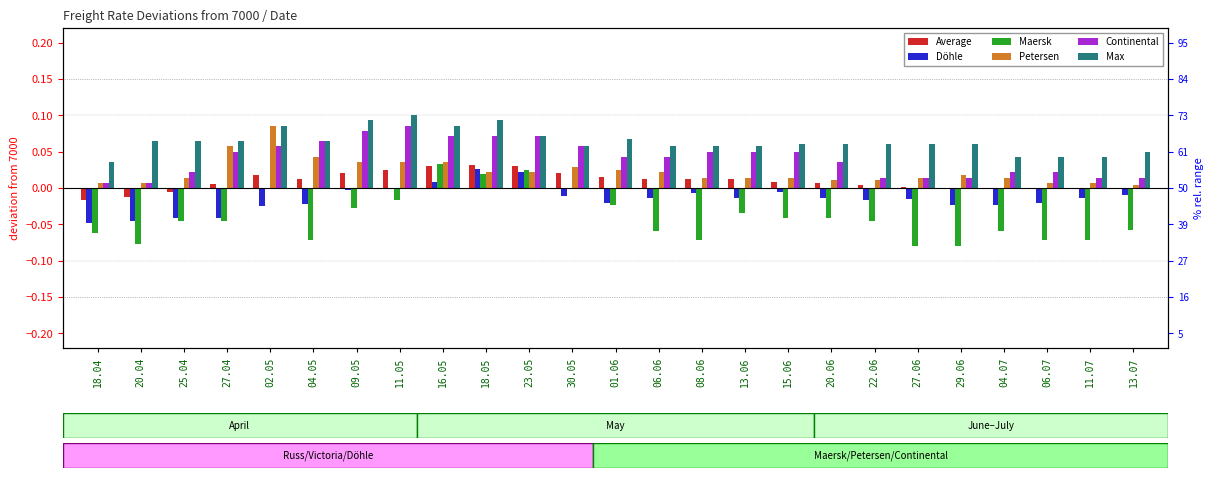

How many bars are there in each group?

6